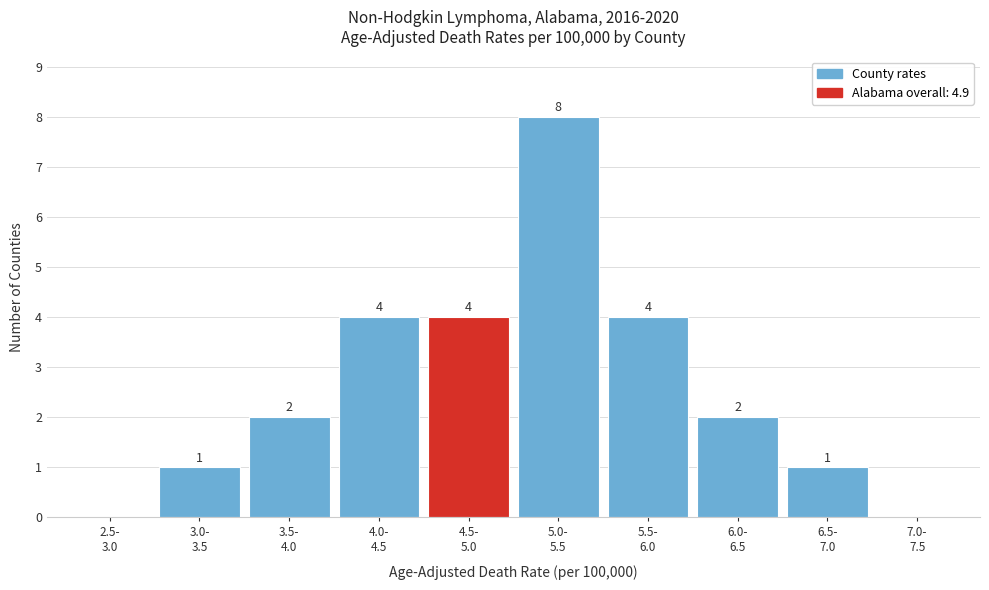

What is the greatest value displayed?

8